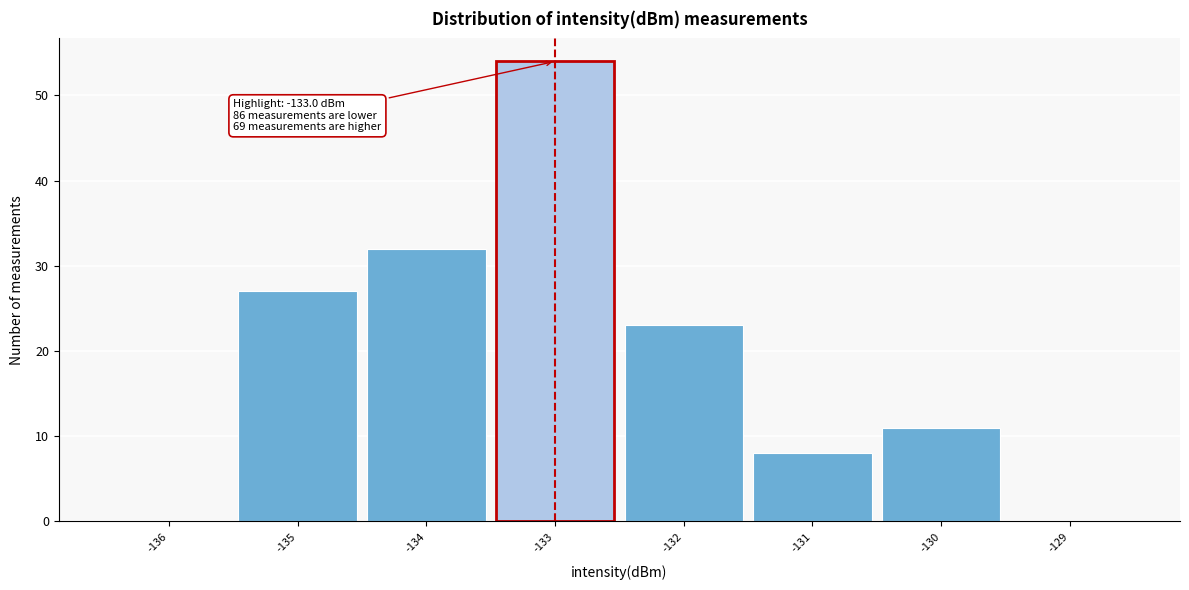

Which range on the x-axis has the tallest bar?

-133.5 to -132.5